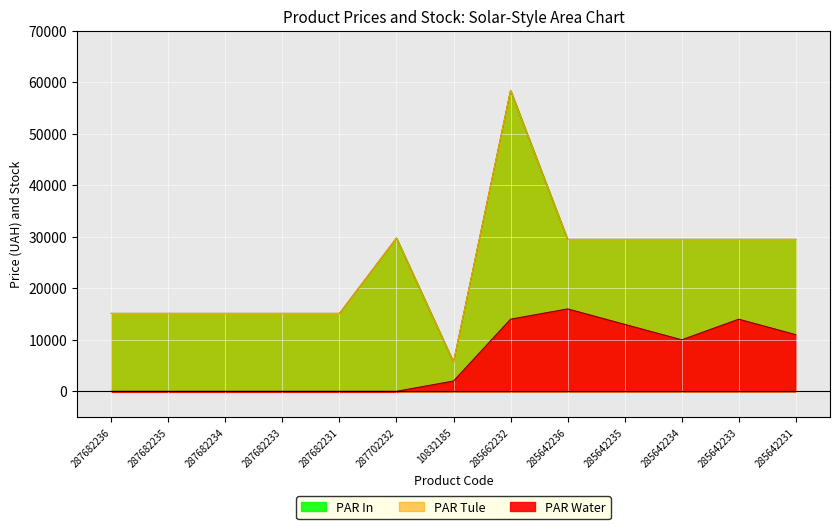

What is the maximum value for PAR Tule?

58426.5